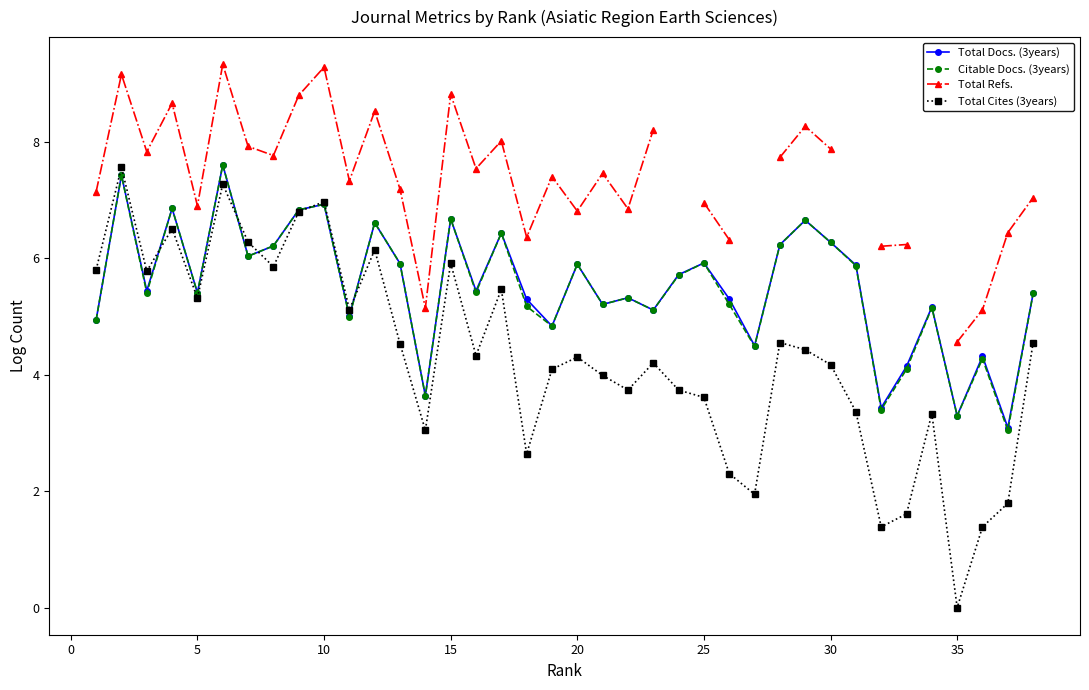

True or false: Total Refs. and Citable Docs. (3years) cross at least once.

False